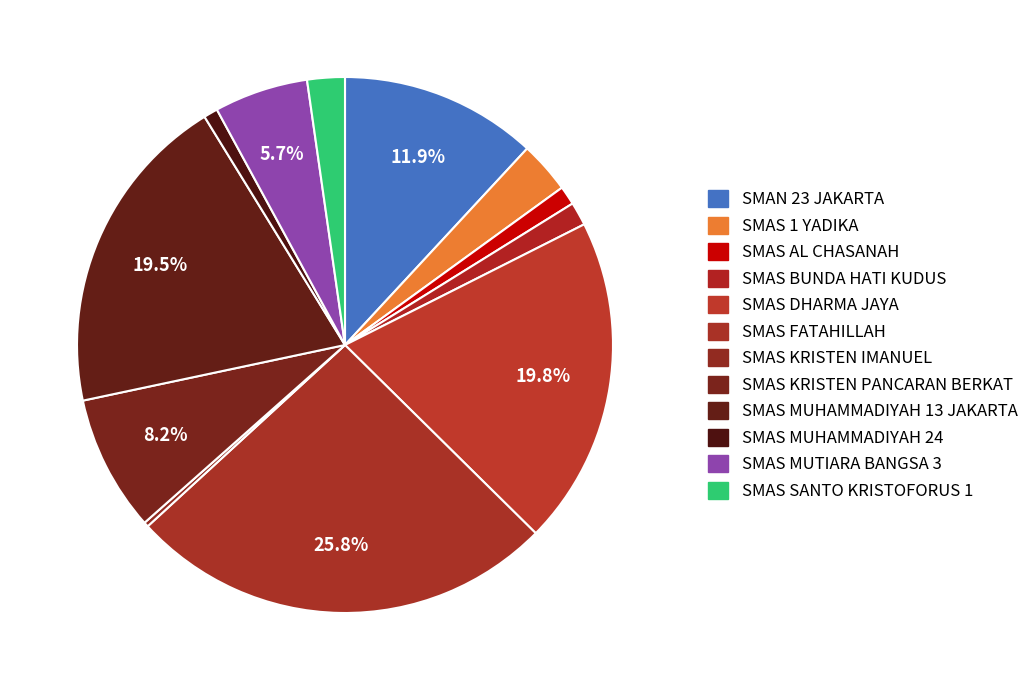

How many segments does this pie chart have?

12